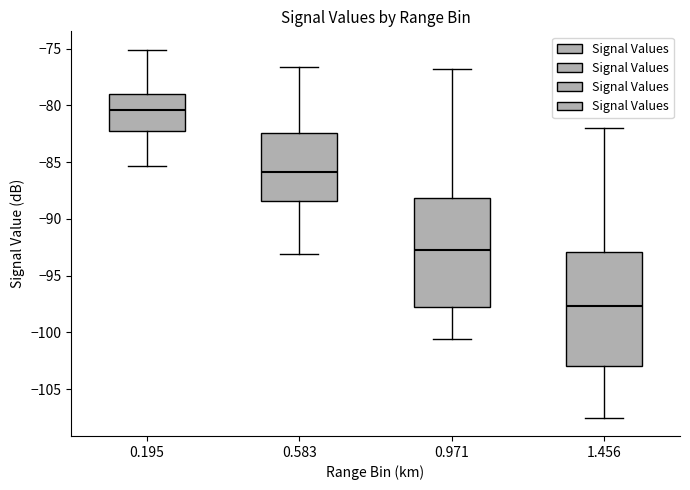

Reading left to right, transcribe this box plot: for each box, give where its median line is, the range the box spans, and where its two whiskers end, as read against the y-axis. The values are not printed on the chart, so give them approximately, as read against the axis.

0.195: median -80.5, box -82.0 to -79.0, whiskers -85.5 to -75.0
0.583: median -86.0, box -88.5 to -82.5, whiskers -93.0 to -76.5
0.971: median -92.5, box -97.5 to -88.0, whiskers -100.5 to -77.0
1.456: median -97.5, box -103.0 to -93.0, whiskers -107.5 to -82.0